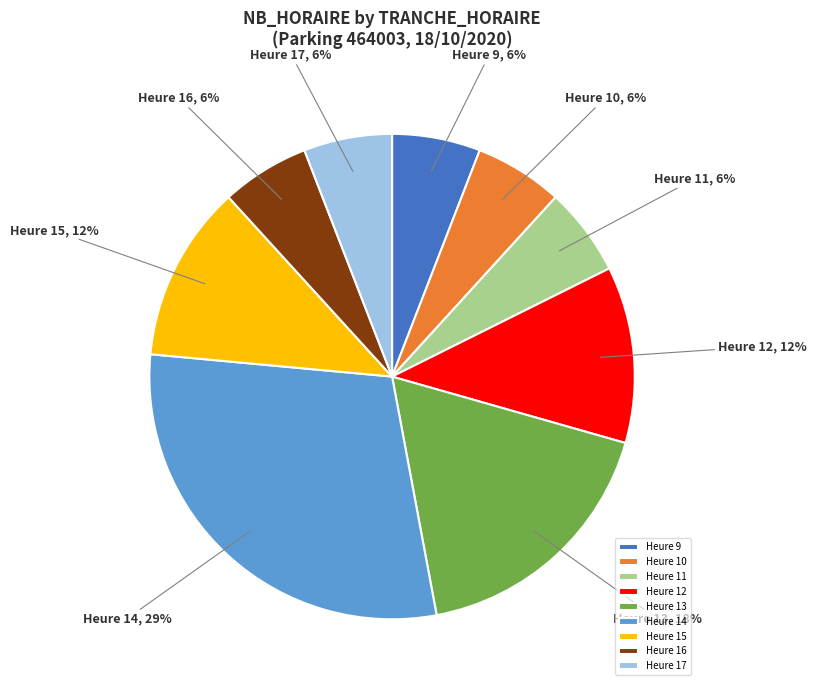

Is it true that Heure 9 is 1% of the pie?

False